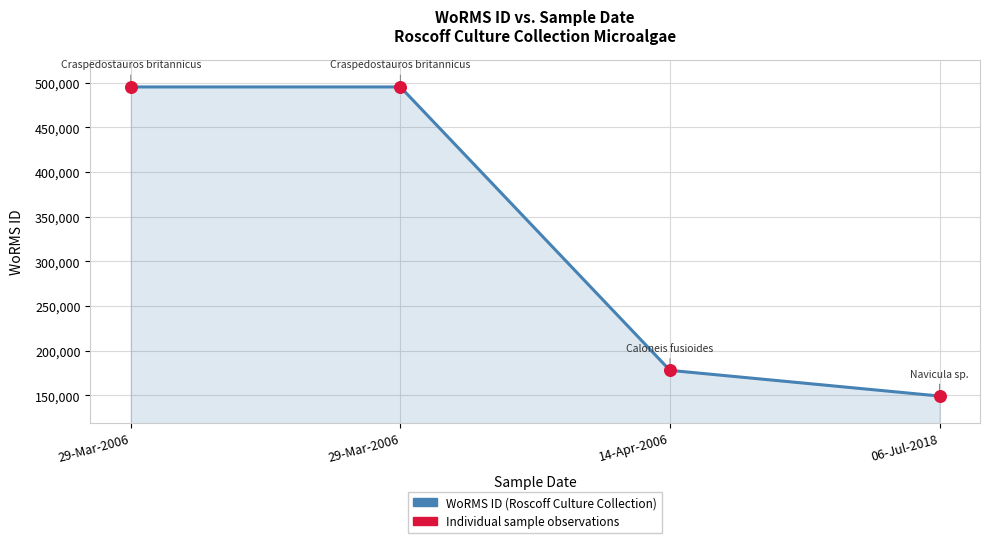

How many lines are shown in the chart?

1